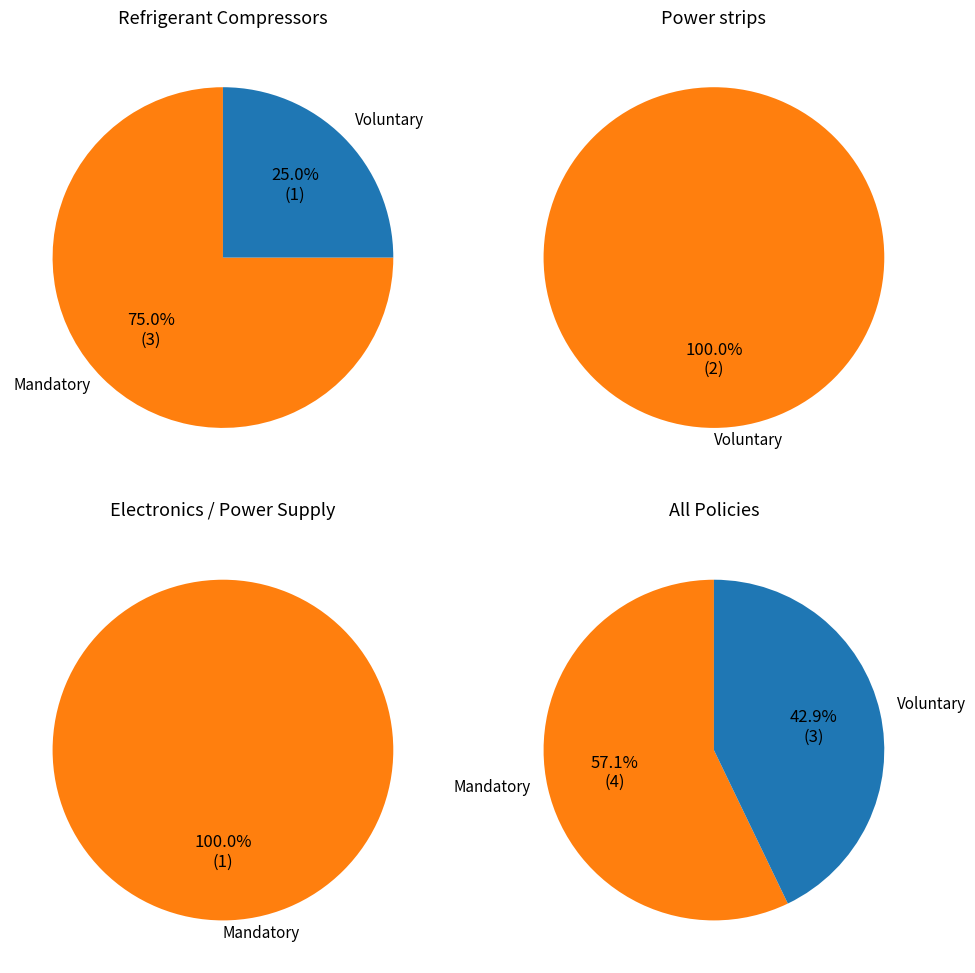

Between CQC Mark Power strips and ISIRI 10639 Refrigerant Compressors, which is larger?

ISIRI 10639 Refrigerant Compressors